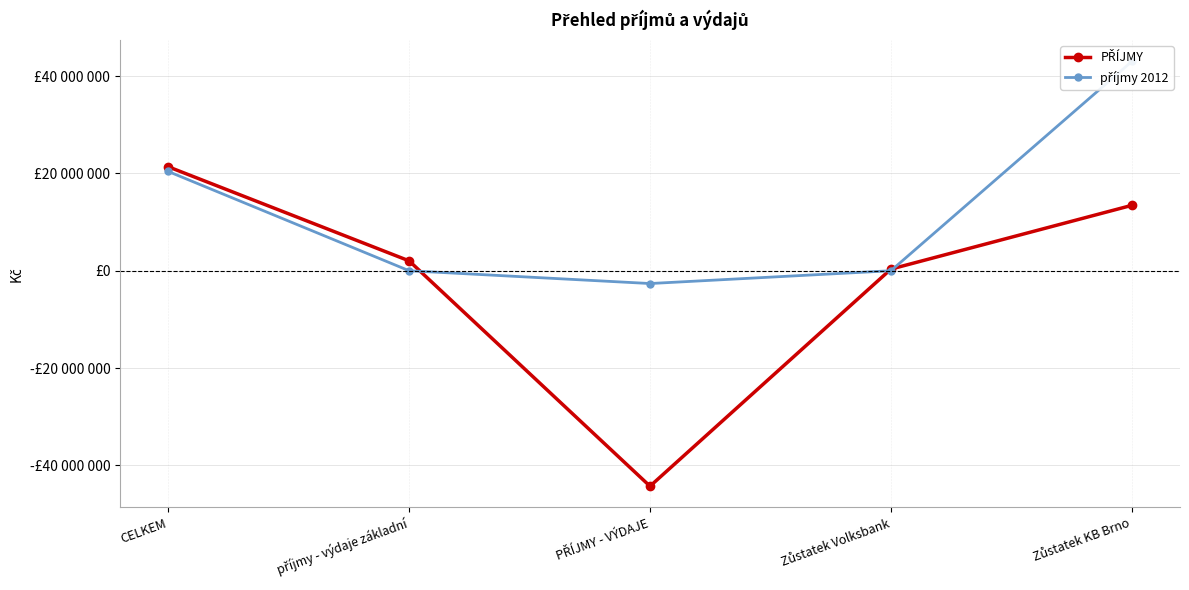

At which category is the sum across all series the highest?

Zůstatek KB Brno